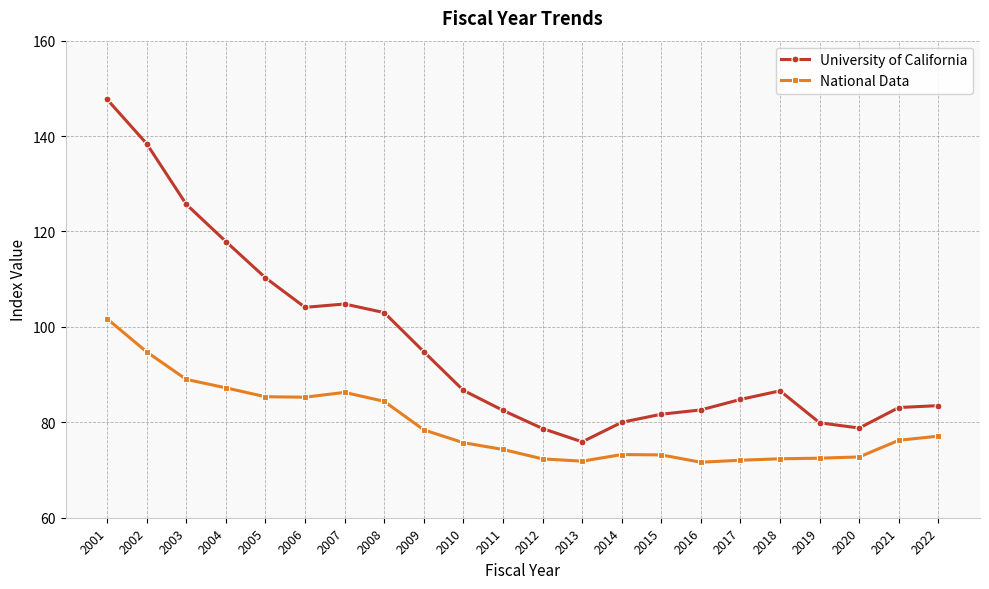

What is the value of the National Data point at the 1st from the left?

101.7